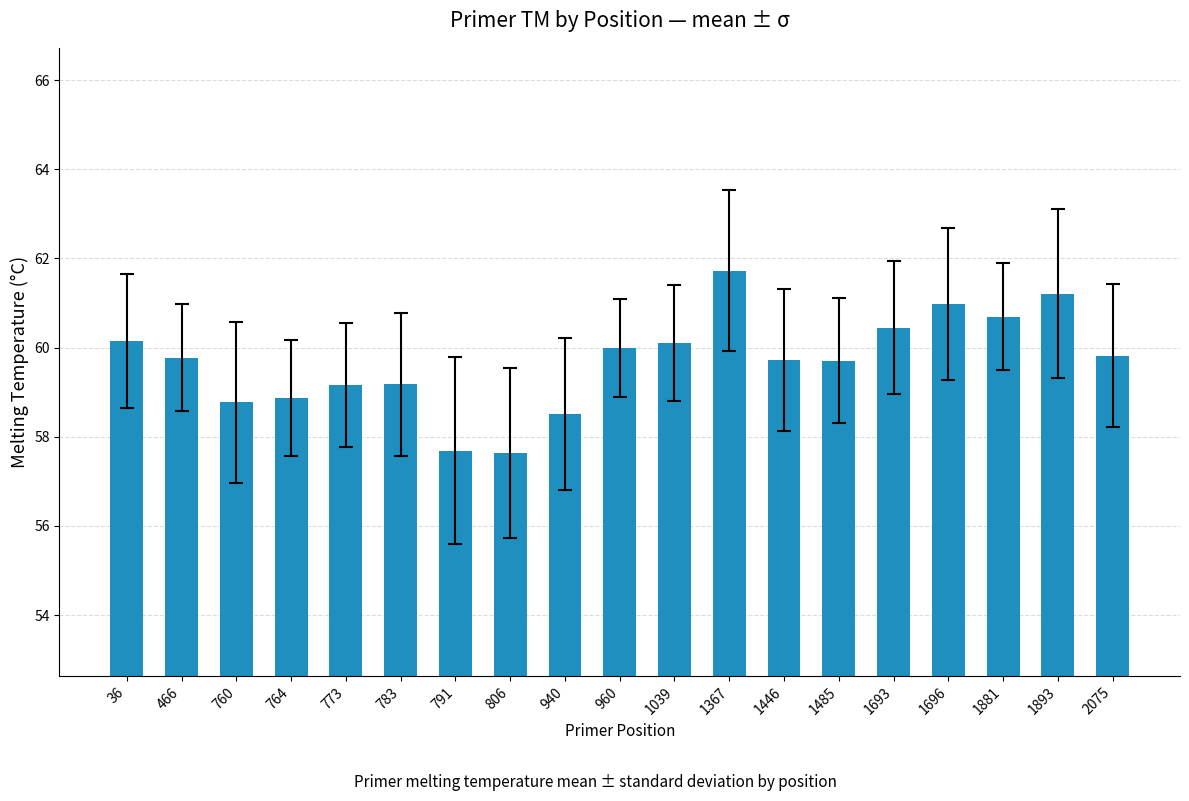

Does the chart contain stacked bars?

No